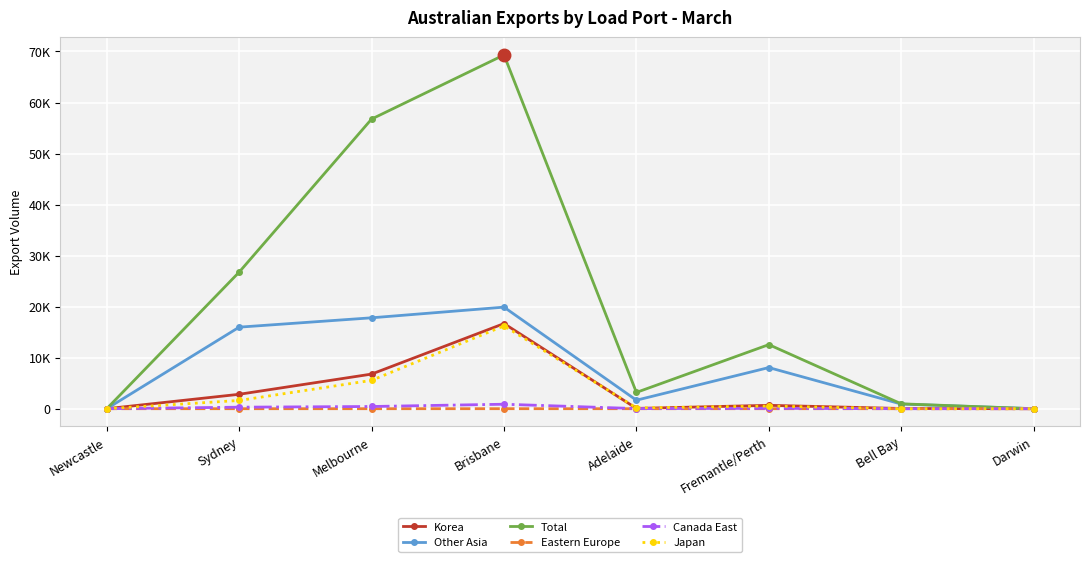

Read the Korea value at Melbourne, to the nearest 50.

6800